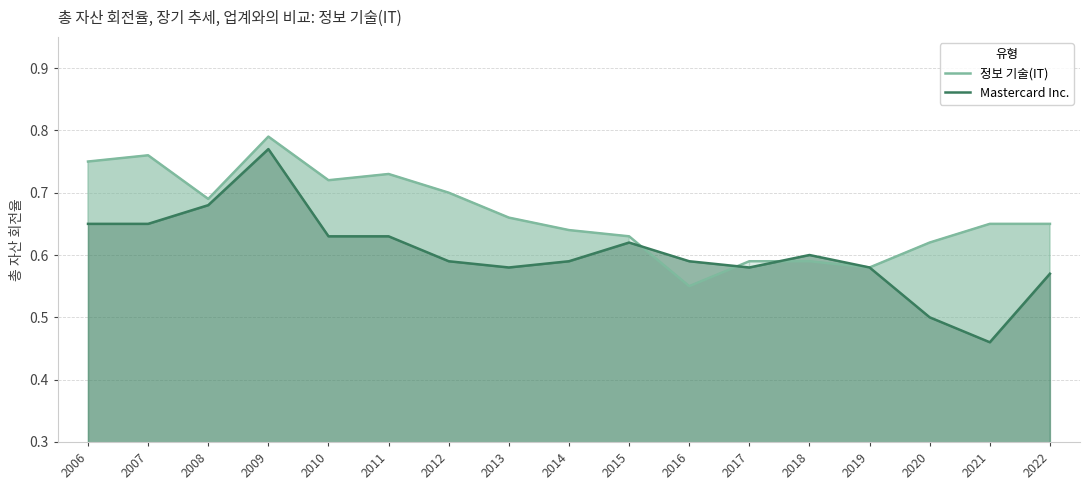

Is it true that Mastercard Inc. equals 0.2 at 2017?

False